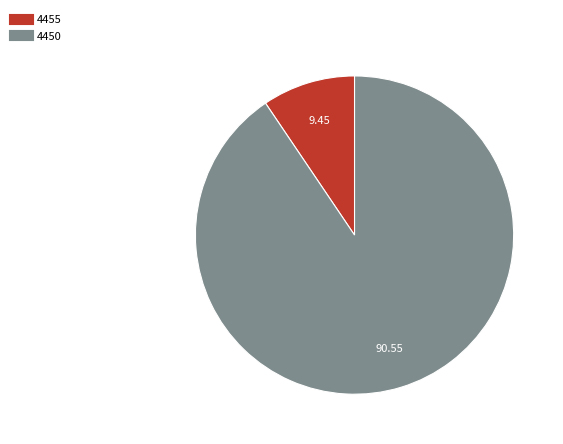

What is the largest slice in the pie chart?

4450